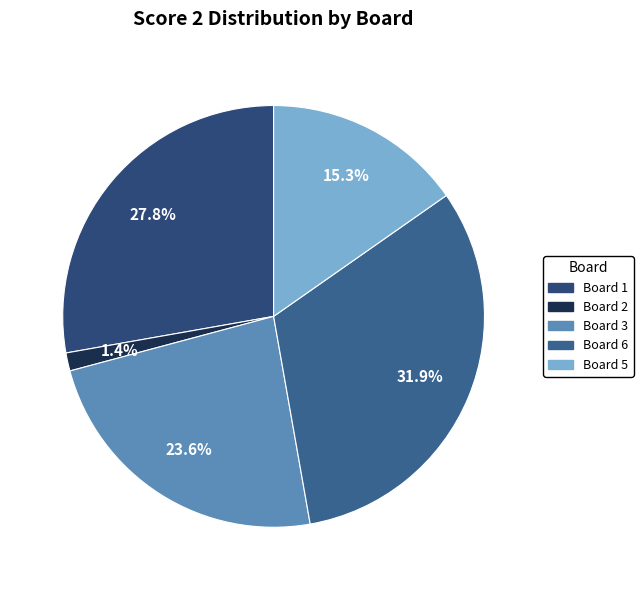

Does any single category account for the majority?

No